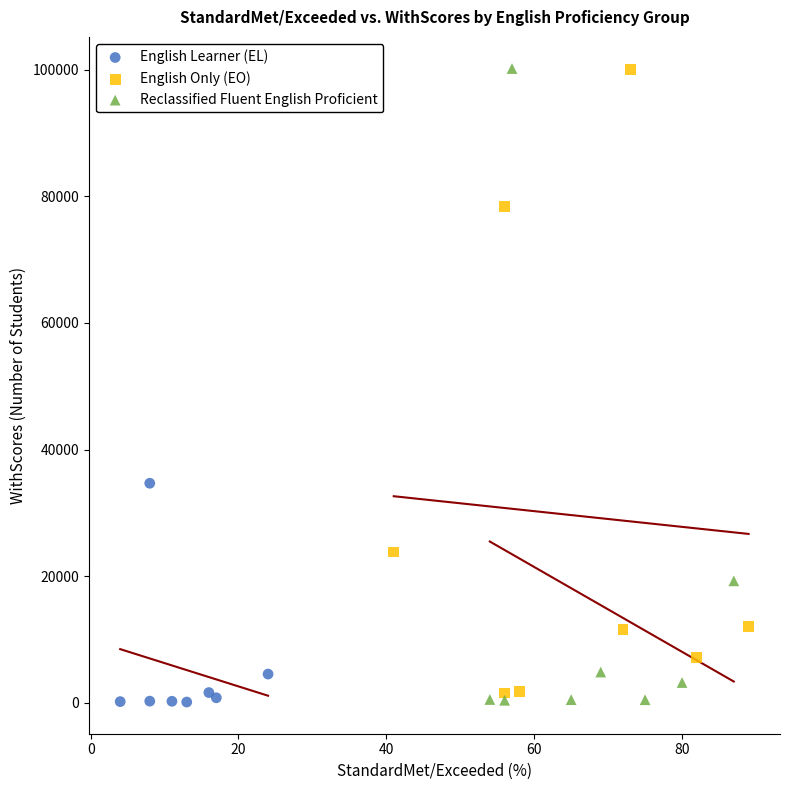

What are all the series names shown in the legend?

English Learner (EL), English Only (EO), Reclassified Fluent English Proficient